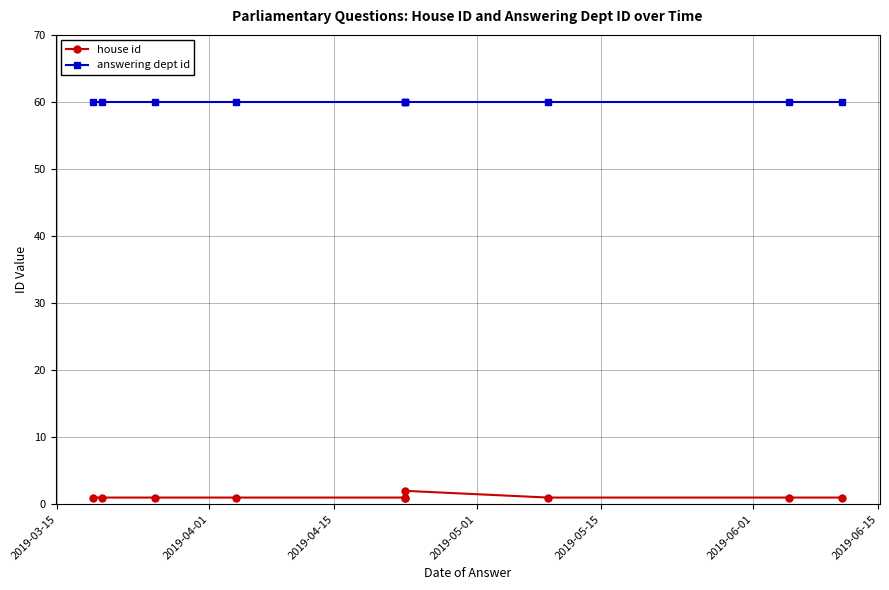

How many lines are shown in the chart?

2